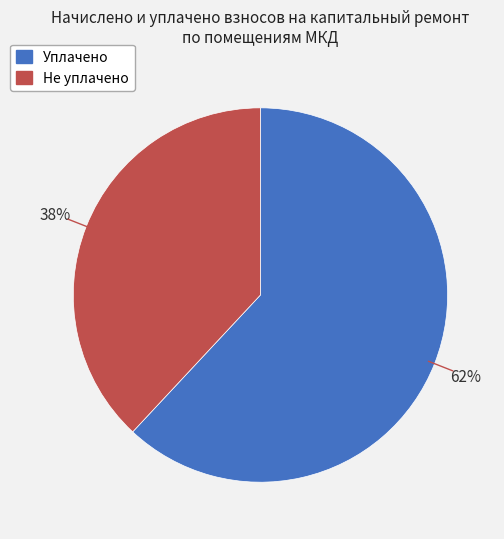

To the nearest percent, what is the difference between the largest and smallest slice percentages?

24%